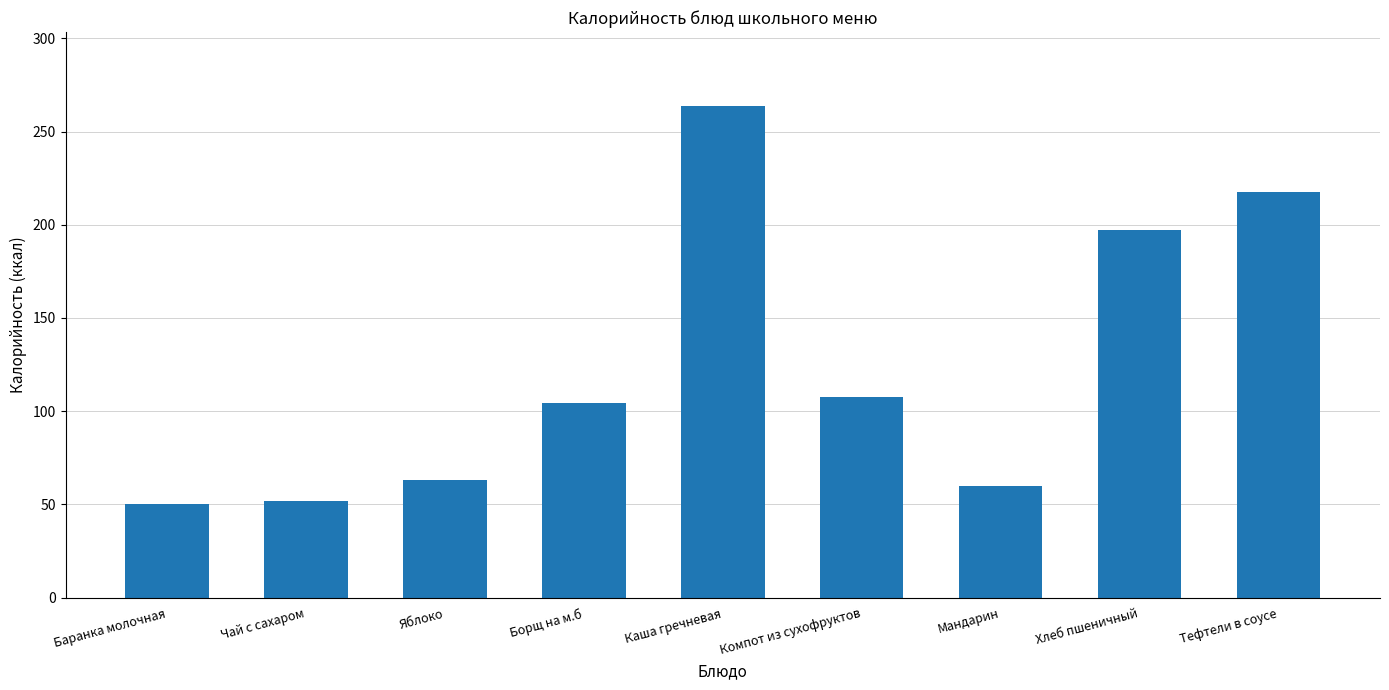

How many bars are there in total?

9